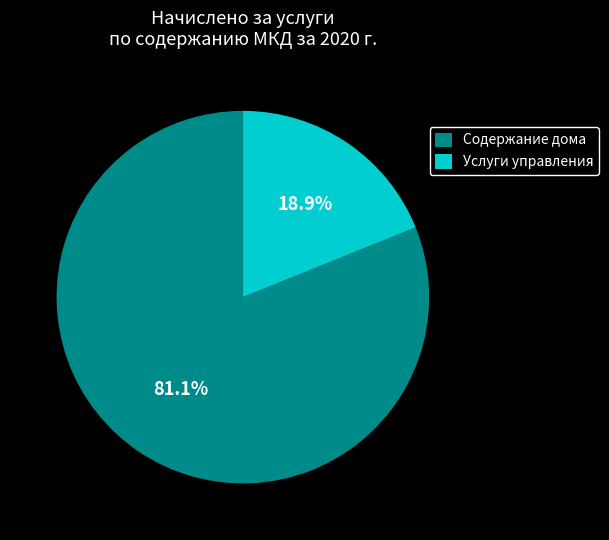

What percentage is NOT represented by Содержание дома?

18.9%